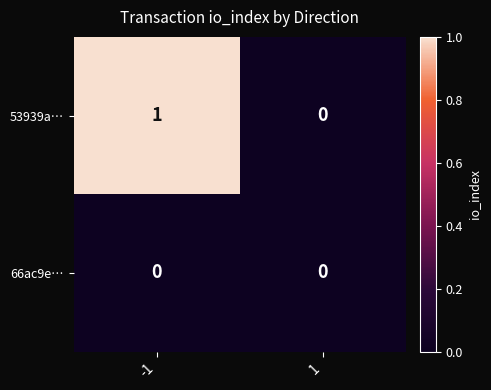

Reading left to right, transcribe all the data shown in this chart.

53939a…: -1=1	1=0
66ac9e…: -1=0	1=0